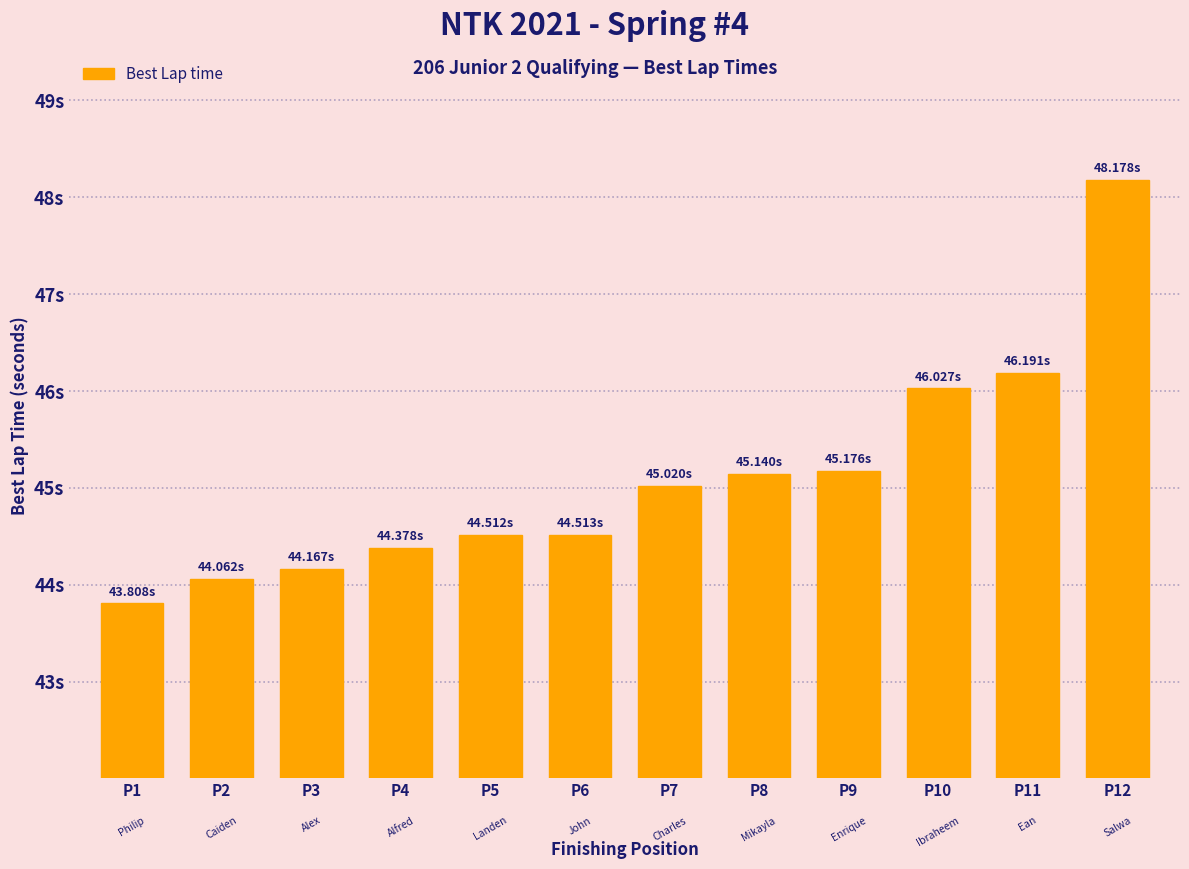

True or false: the data shows 46.0 at P10.

True